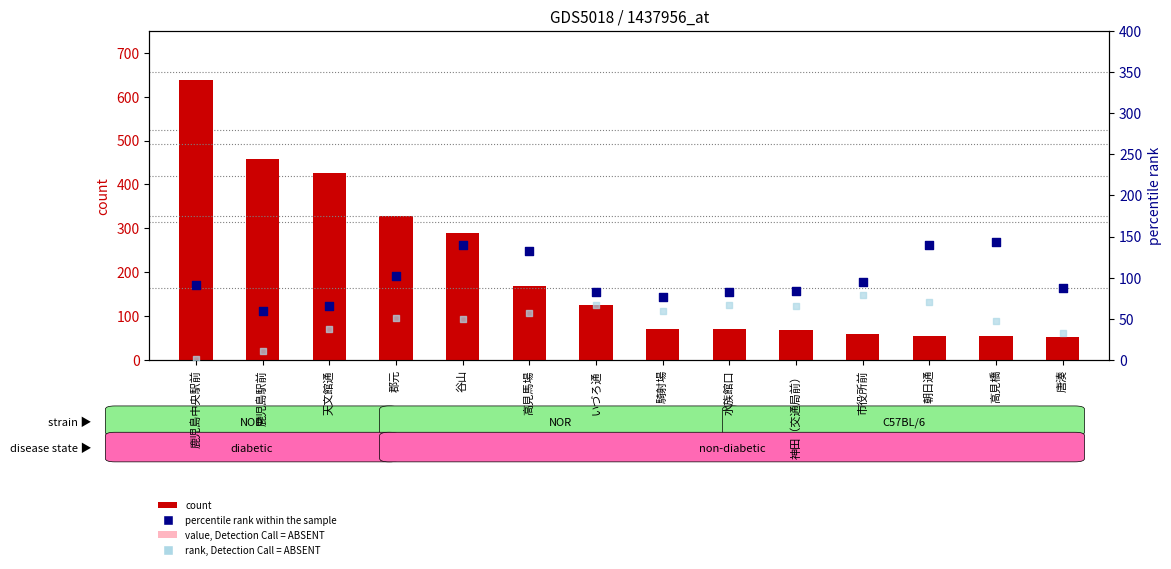

Which series has the widest spread of Y values?

count